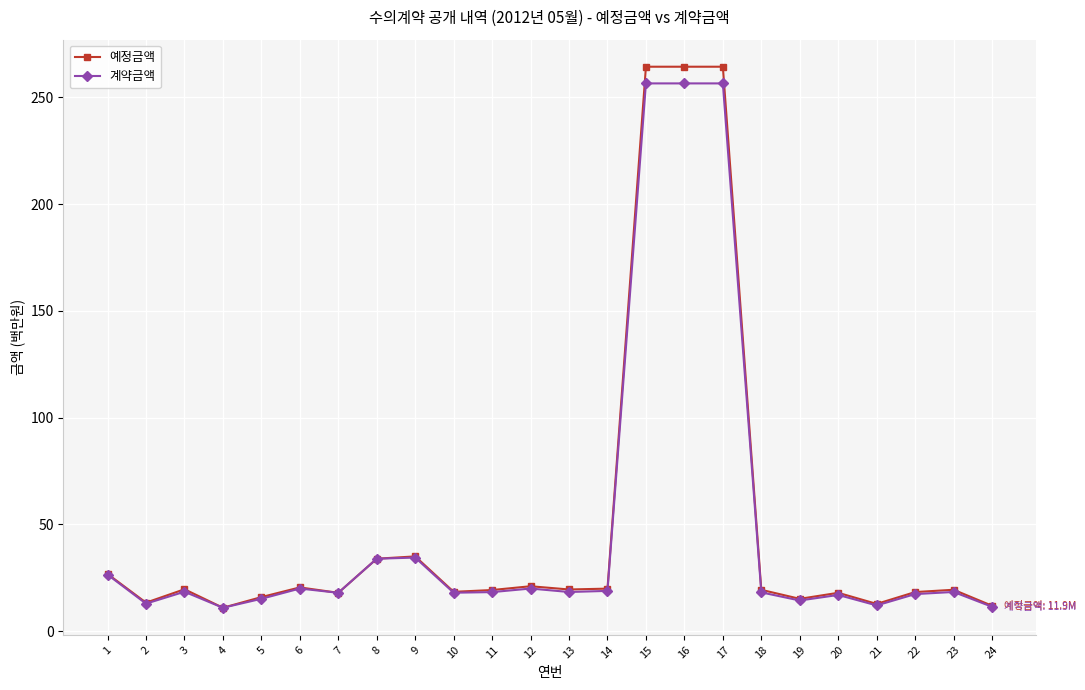

What is the lowest value of the 계약금액 series?

11.0